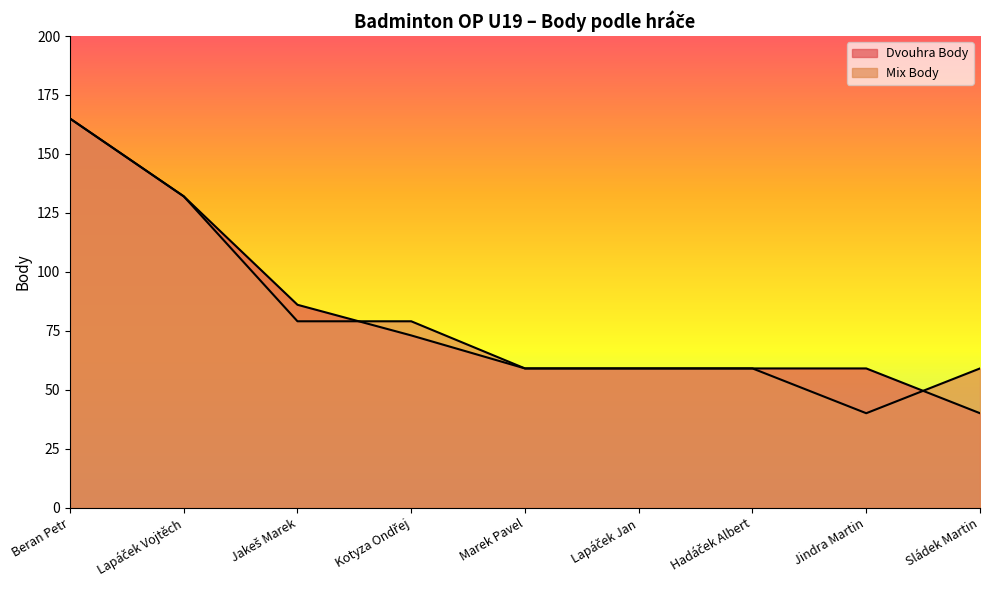

Reading left to right, what are all the values shown in this chart?

Dvouhra Body: Beran Petr=165	Lapáček Vojtěch=132	Jakeš Marek=86	Kotyza Ondřej=73	Marek Pavel=59	Lapáček Jan=59	Hadáček Albert=59	Jindra Martin=59	Sládek Martin=40
Mix Body: Beran Petr=165	Lapáček Vojtěch=132	Jakeš Marek=79	Kotyza Ondřej=79	Marek Pavel=59	Lapáček Jan=59	Hadáček Albert=59	Jindra Martin=40	Sládek Martin=59